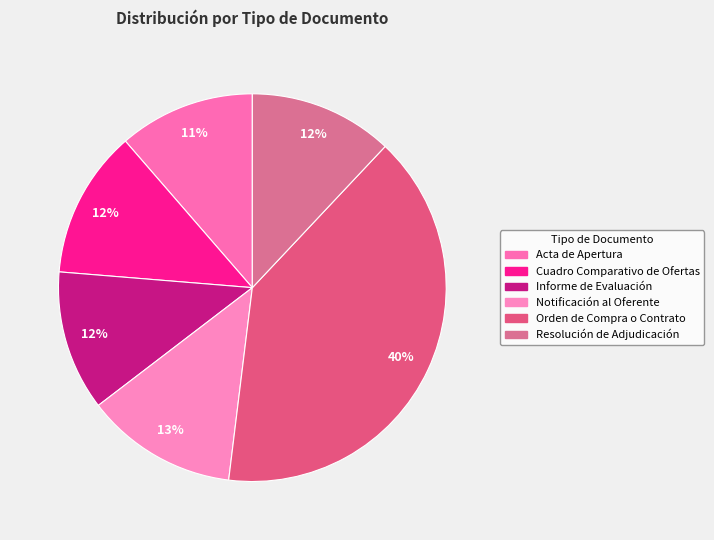

Which has a higher value, Orden de Compra o Contrato or Notificación al Oferente?

Orden de Compra o Contrato